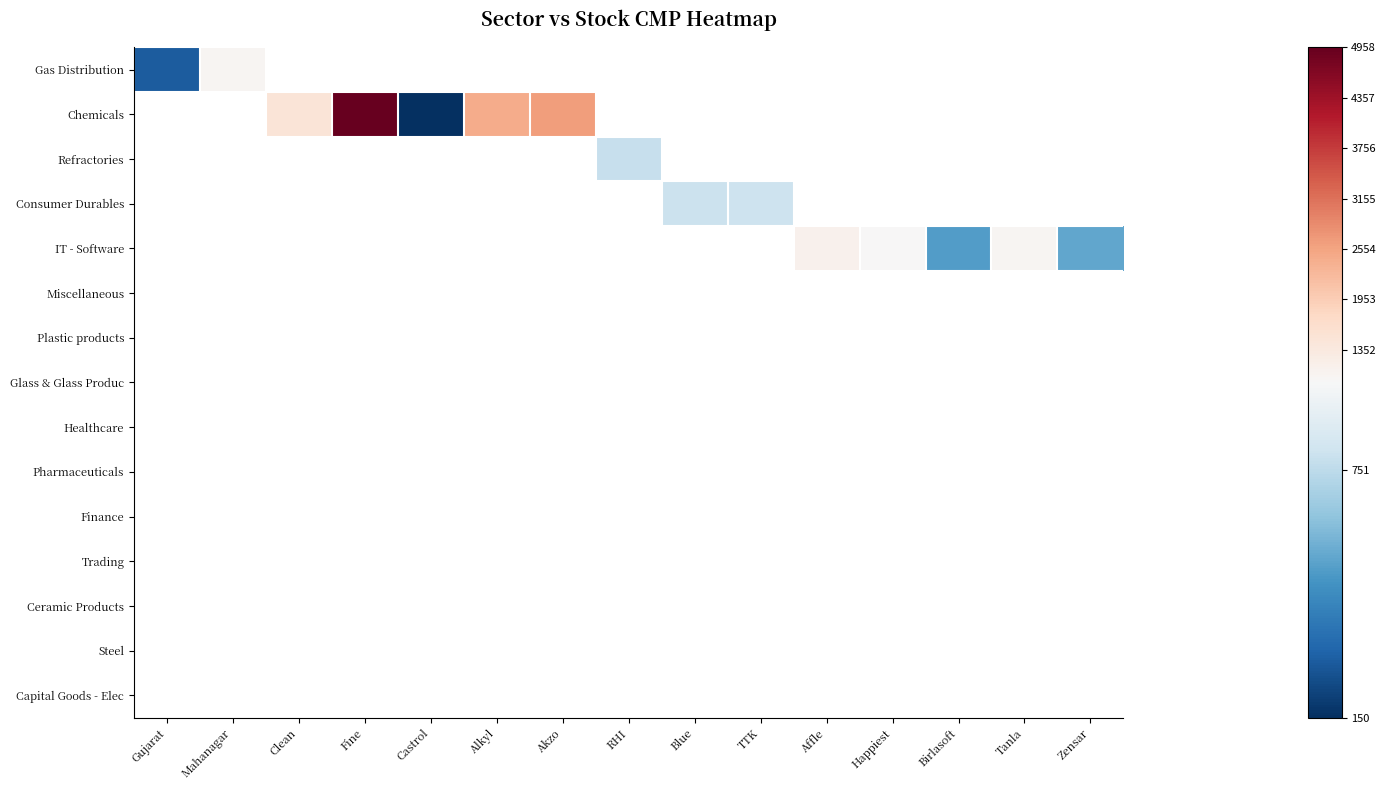

At which category does the chart reach its minimum across all series?

Castrol